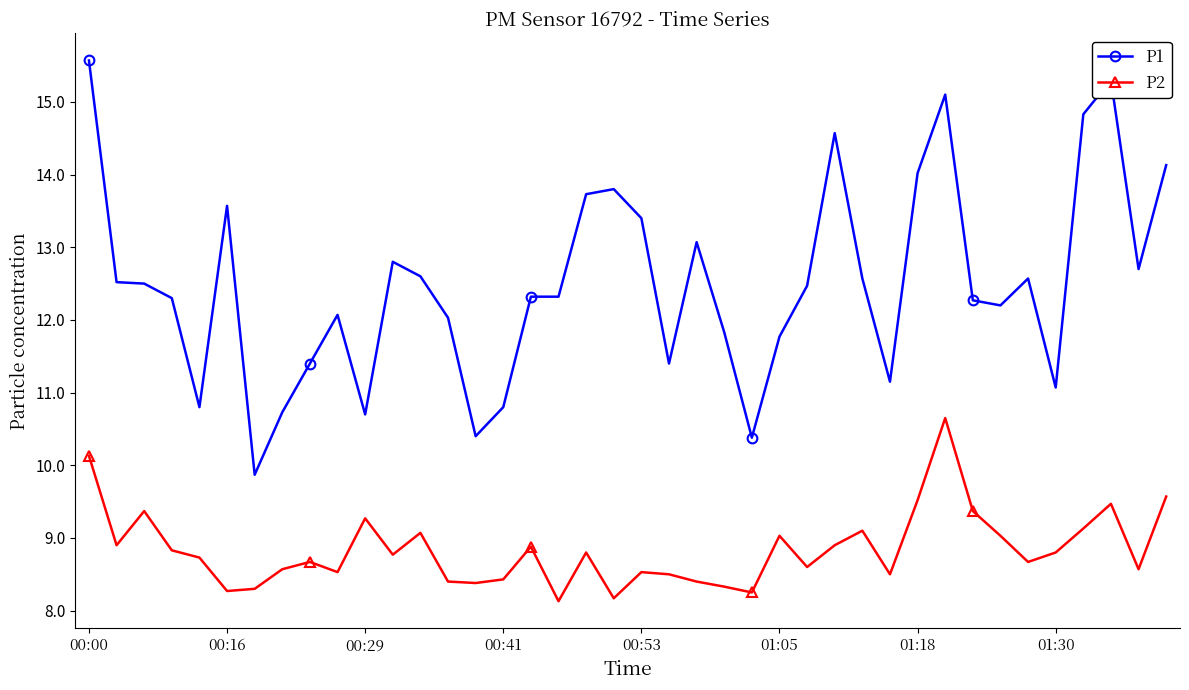

Which series has the widest spread of values?

P1